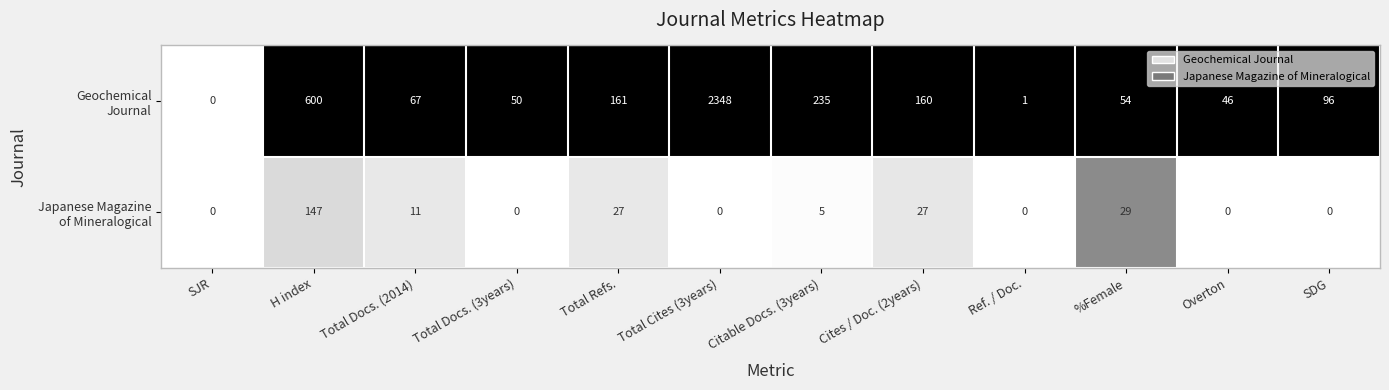

Which label corresponds to the largest value in the chart?

Total Cites (3years)